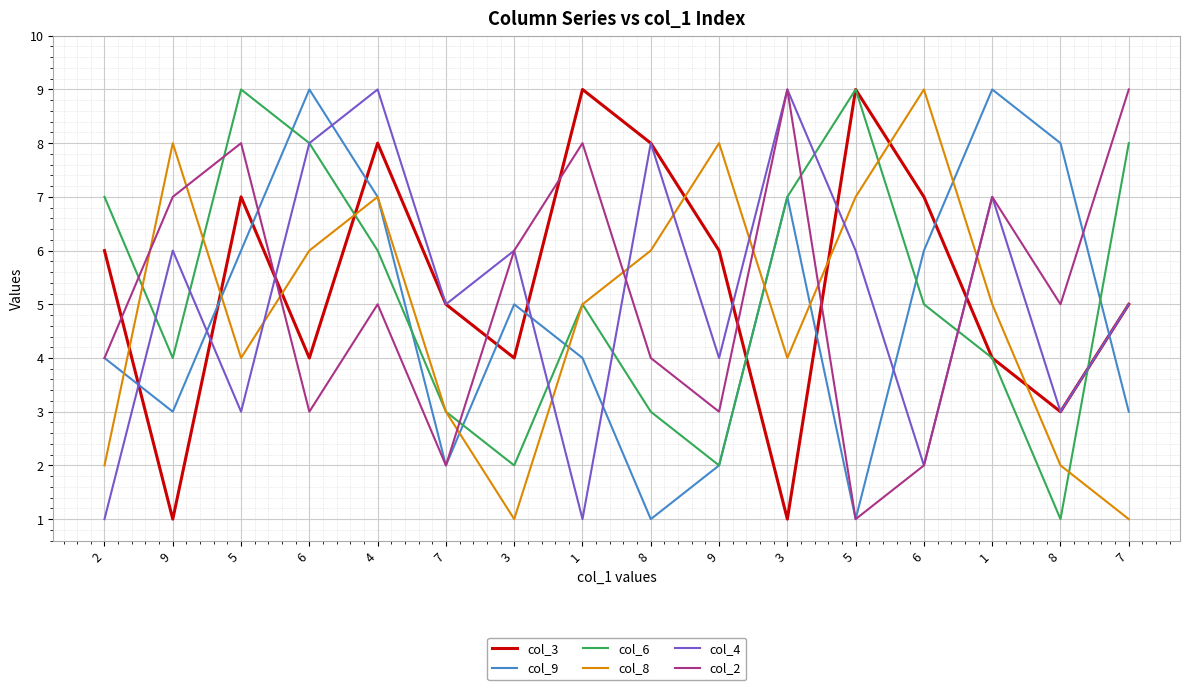

Read the col_6 value at 3.

7